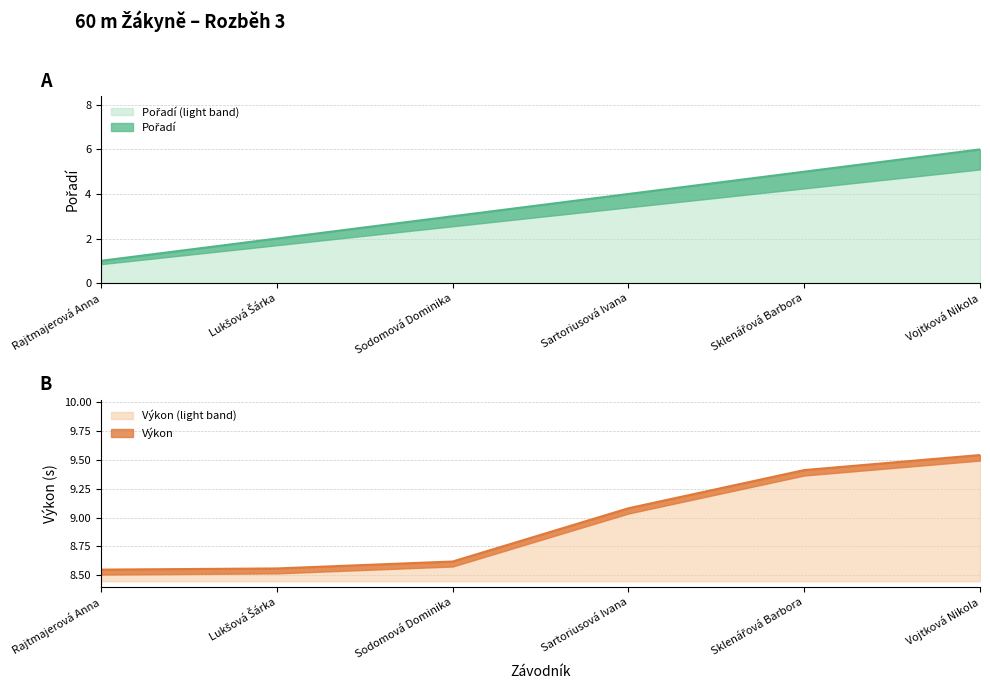

True or false: Výkon and Pořadí cross at least once.

False